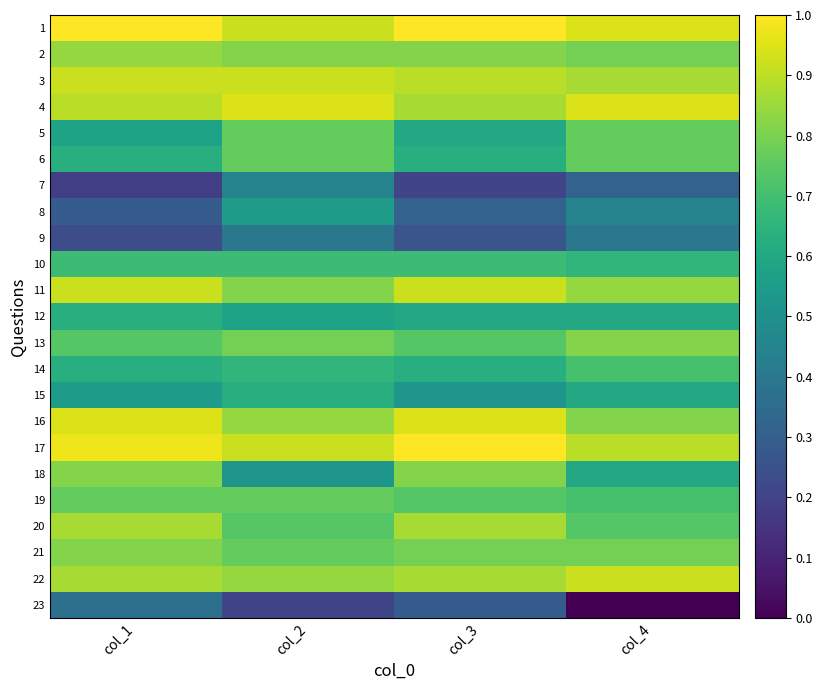

Between col_4 and col_1, which is larger?

col_1